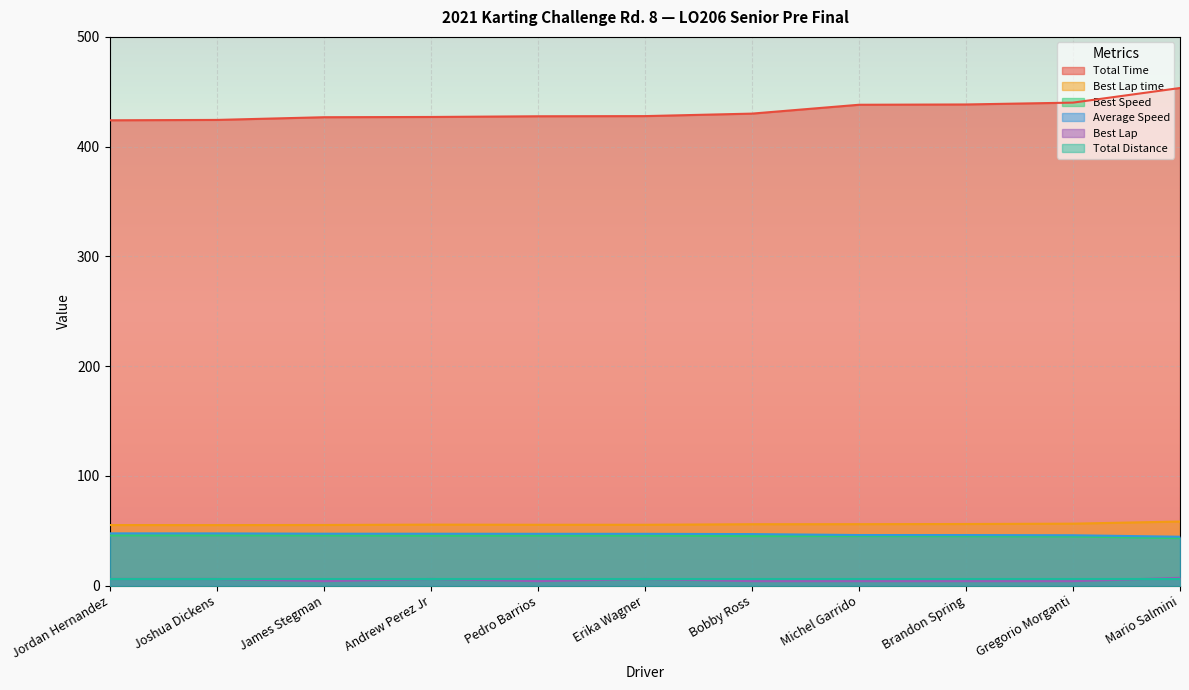

What is the label of the 9th point from the right?

James Stegman